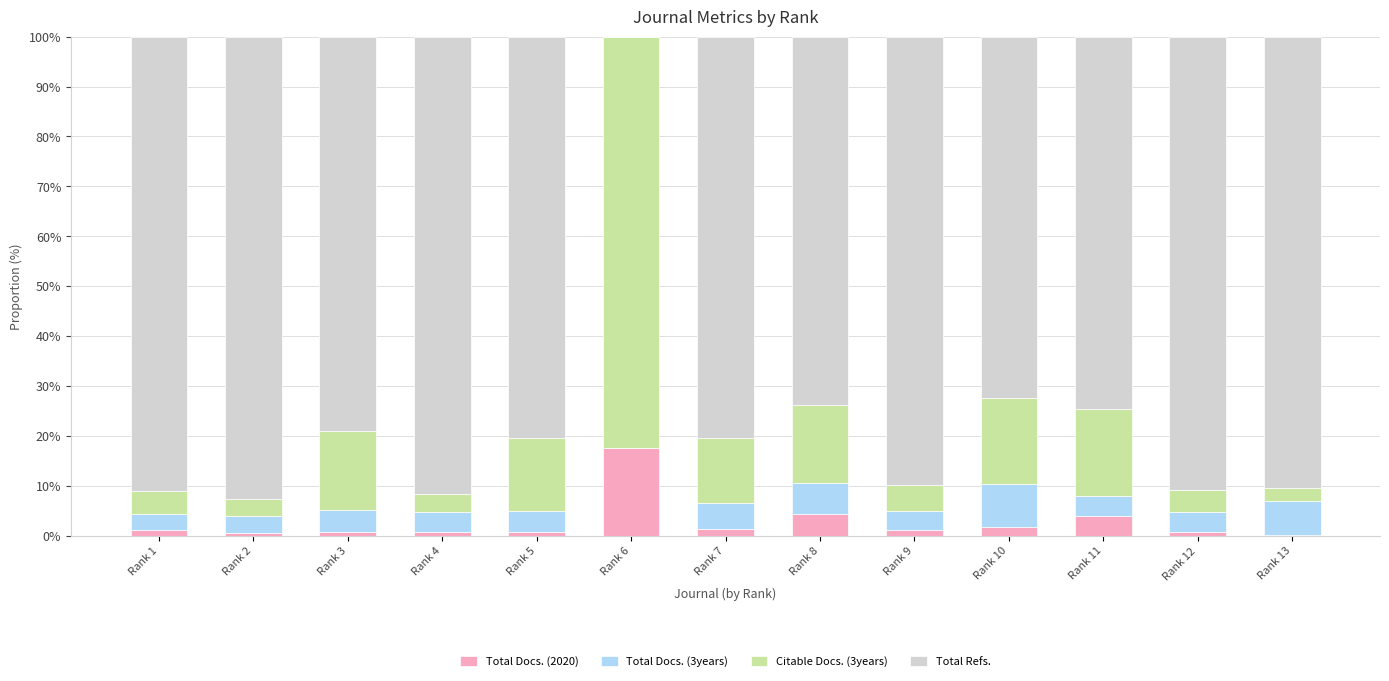

The Total Docs. (2020) series shows 0.8 at Rank 4. True or false?

True